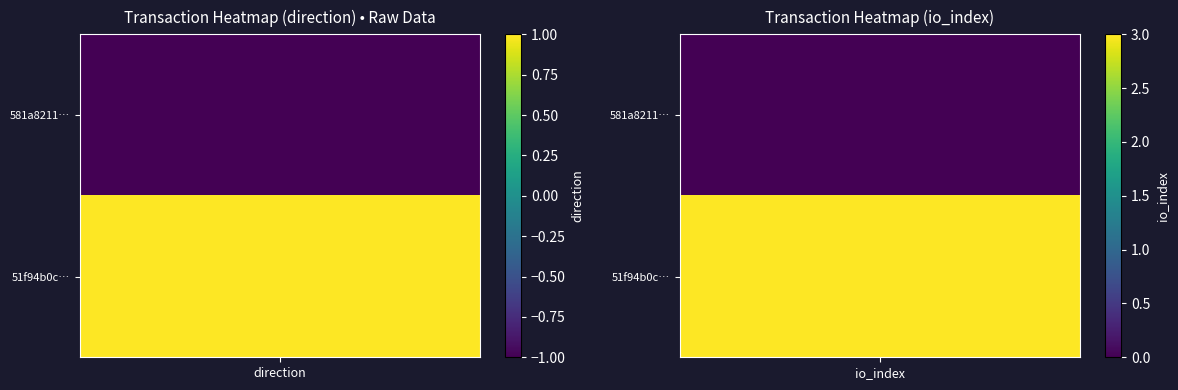

What is the difference between the 51f94b0c13bd35f6024710edacc0708ca7421ec values at io_index and direction?

2